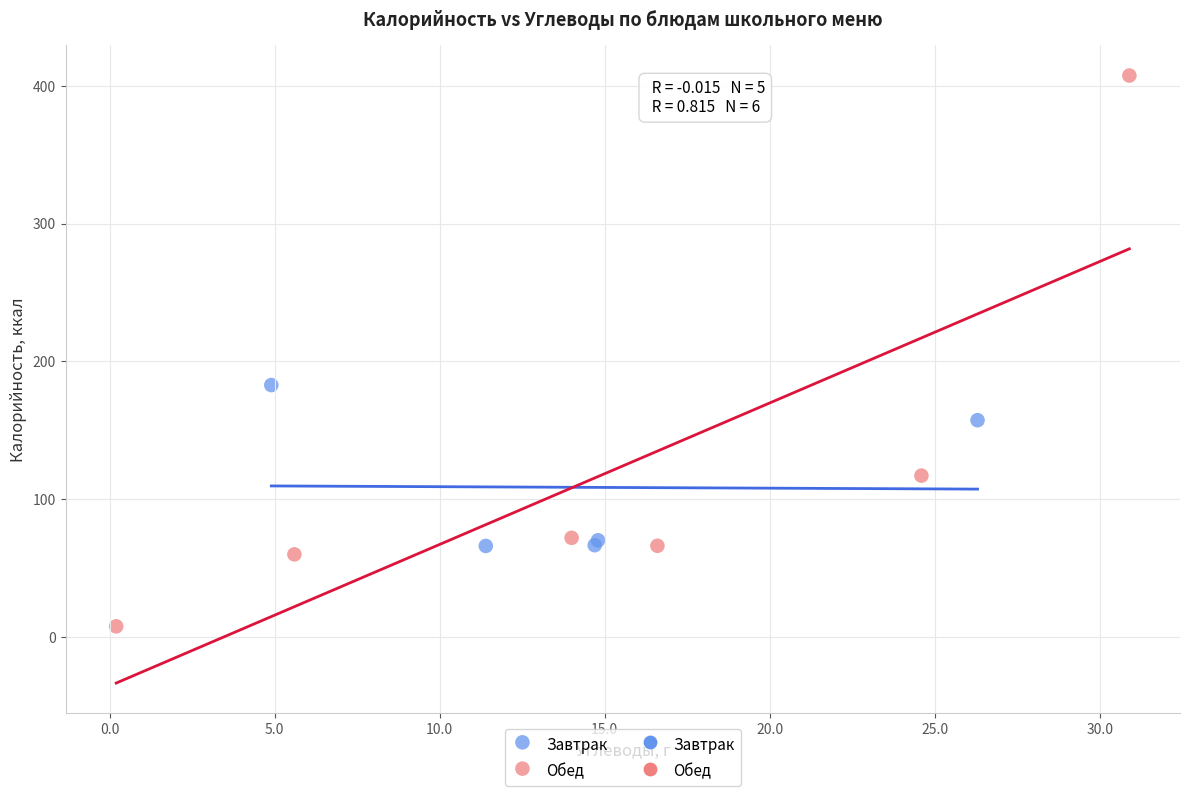

Which series has the largest Y range (max minus min)?

Обед